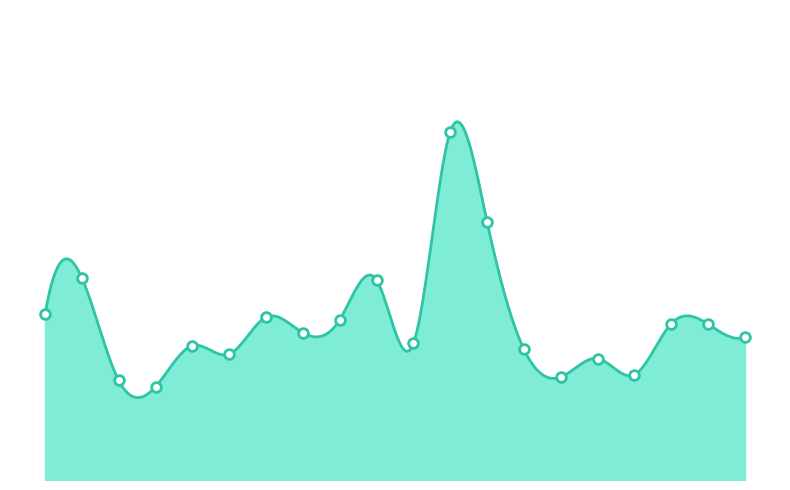

Is it true that the value at 02:35 is 25.1?

False